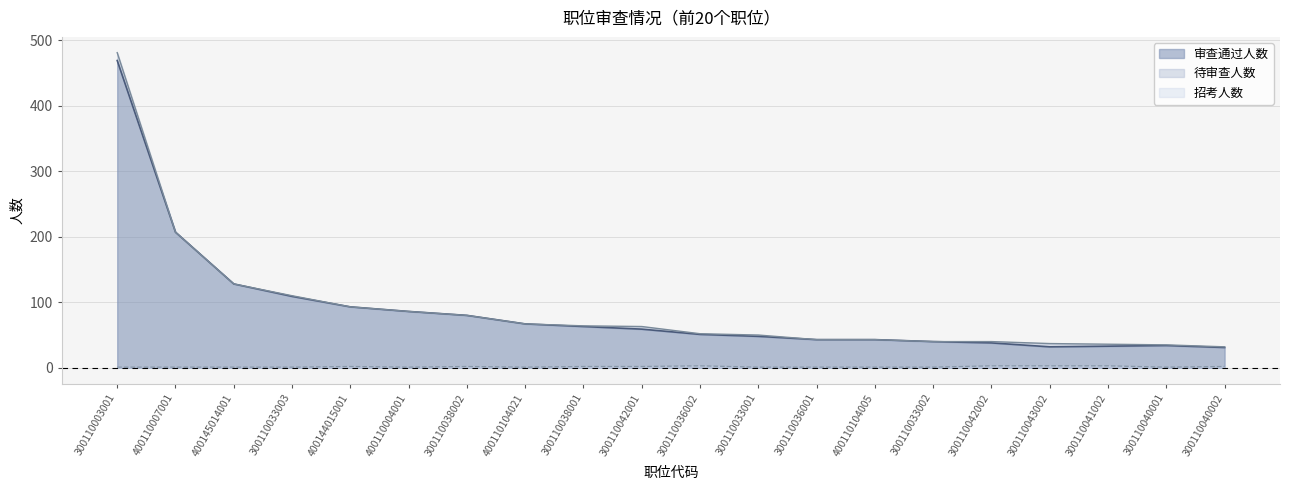

At which category is the sum across all series the highest?

300110003001